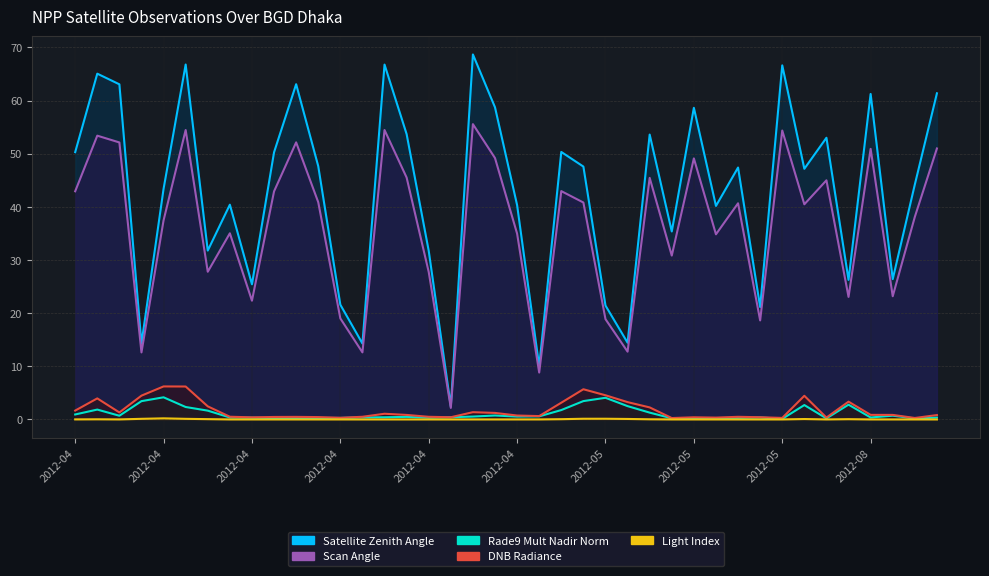

At which category is the sum across all series the highest?

2012-04-07